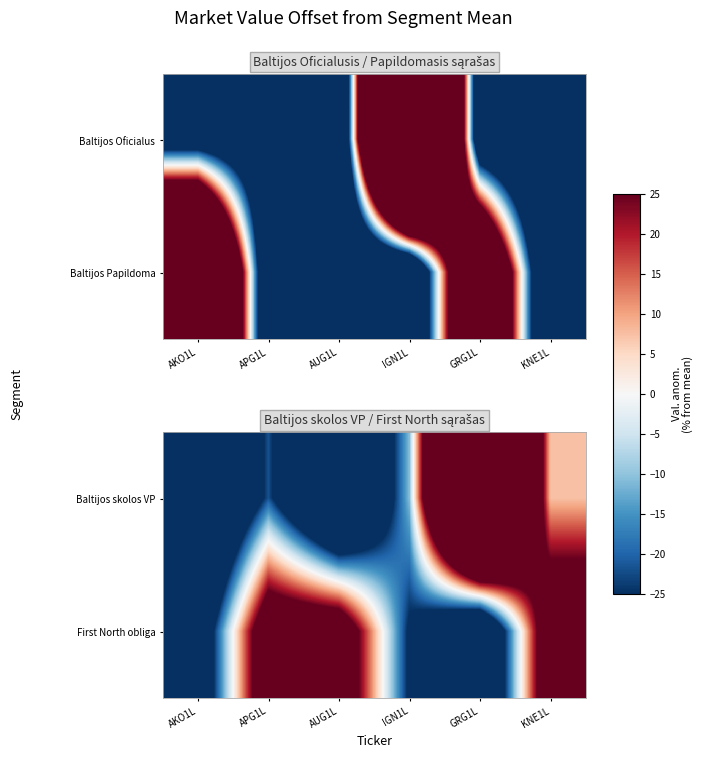

What is the spread (max minus min) of values at GRG1L?

241.3